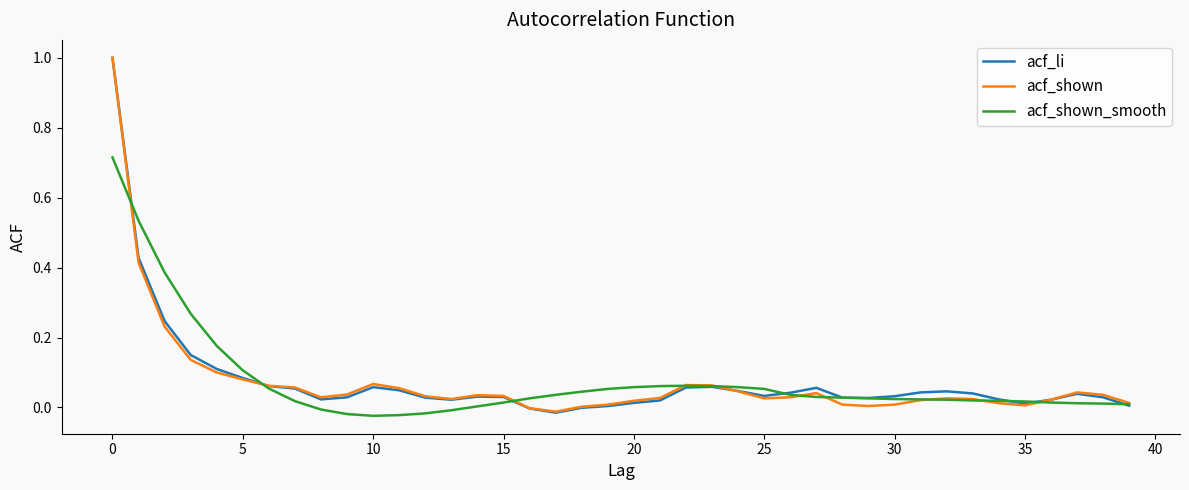

Does the chart display data point markers on the line(s)?

No